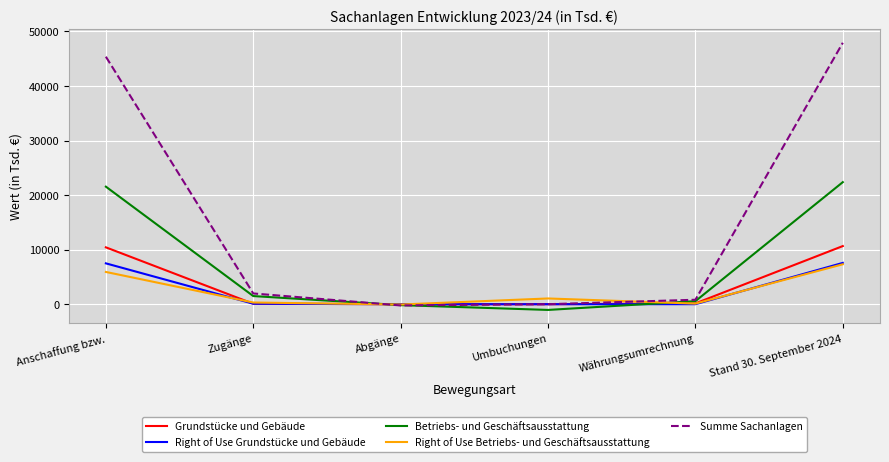

What is the maximum value for Right of Use Grundstücke und Gebäude?

7573